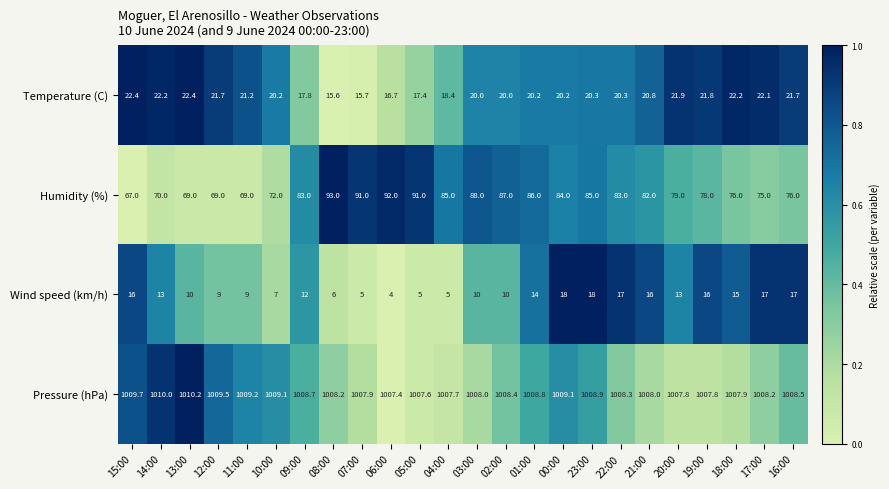

The value of Wind speed (km/h) at 00:00 is 10.5. True or false?

False